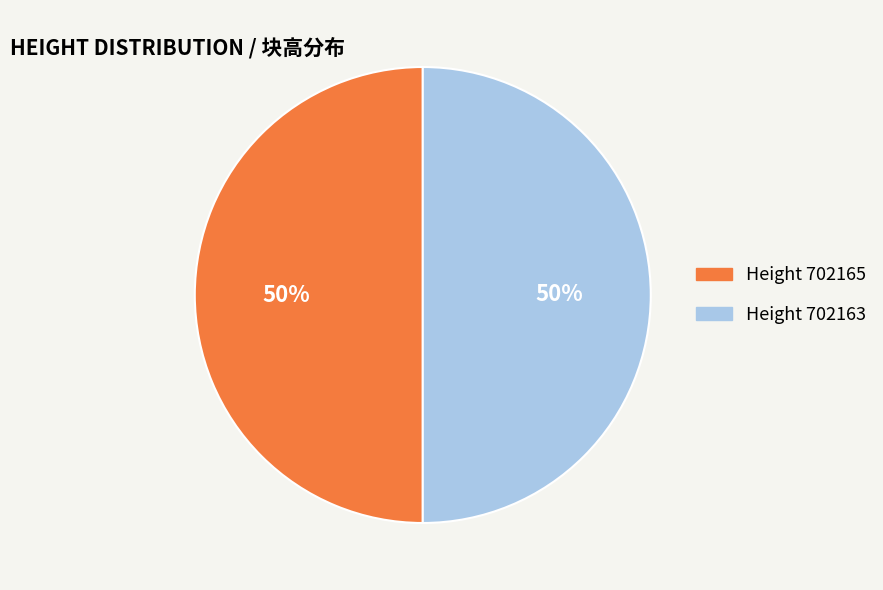

To the nearest percent, what is the average slice percentage?

50%